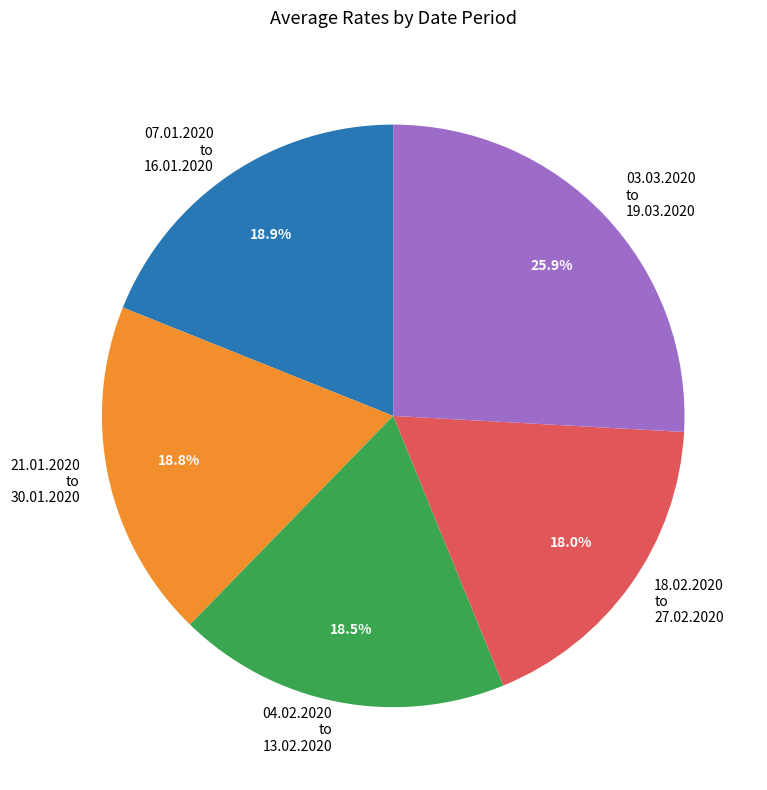

How many slices are in this pie chart?

5